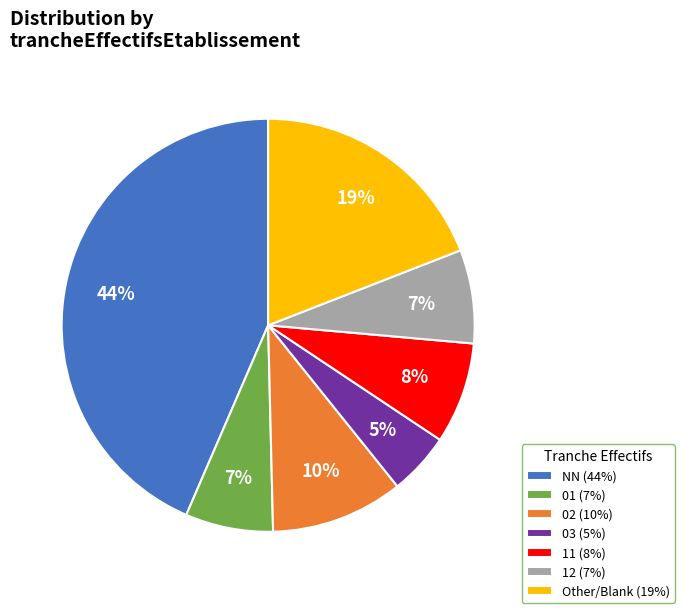

How many slices are in this pie chart?

7